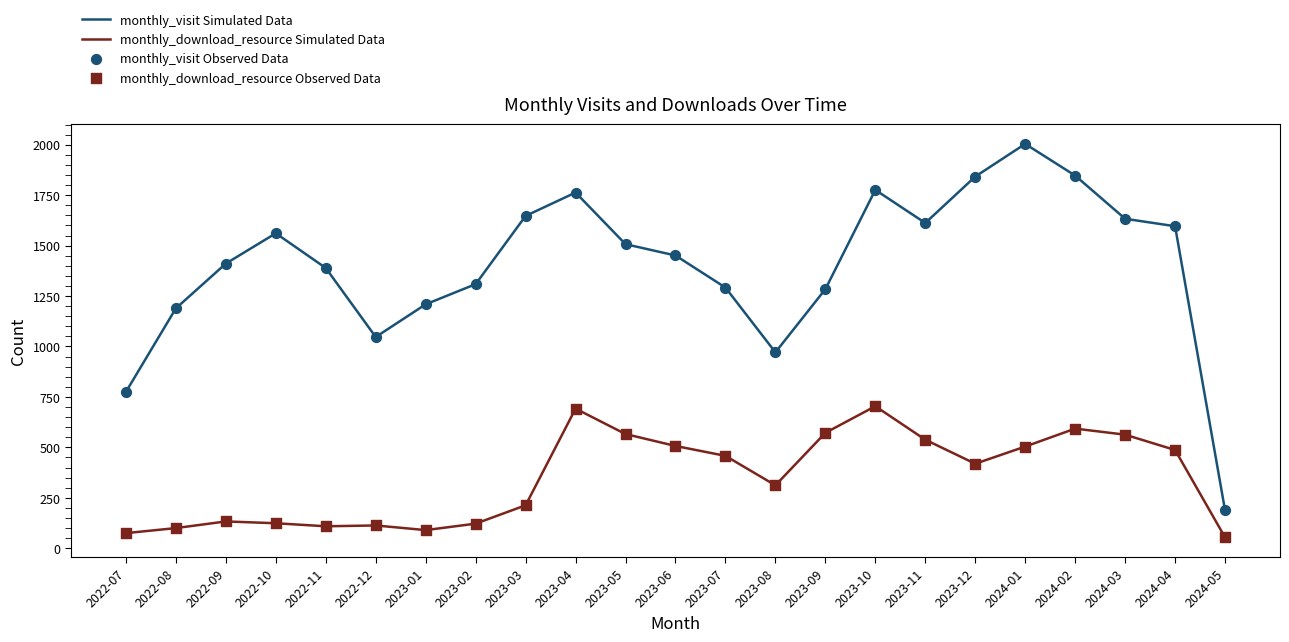

Which series has the largest total across all categories?

monthly_visit Simulated Data